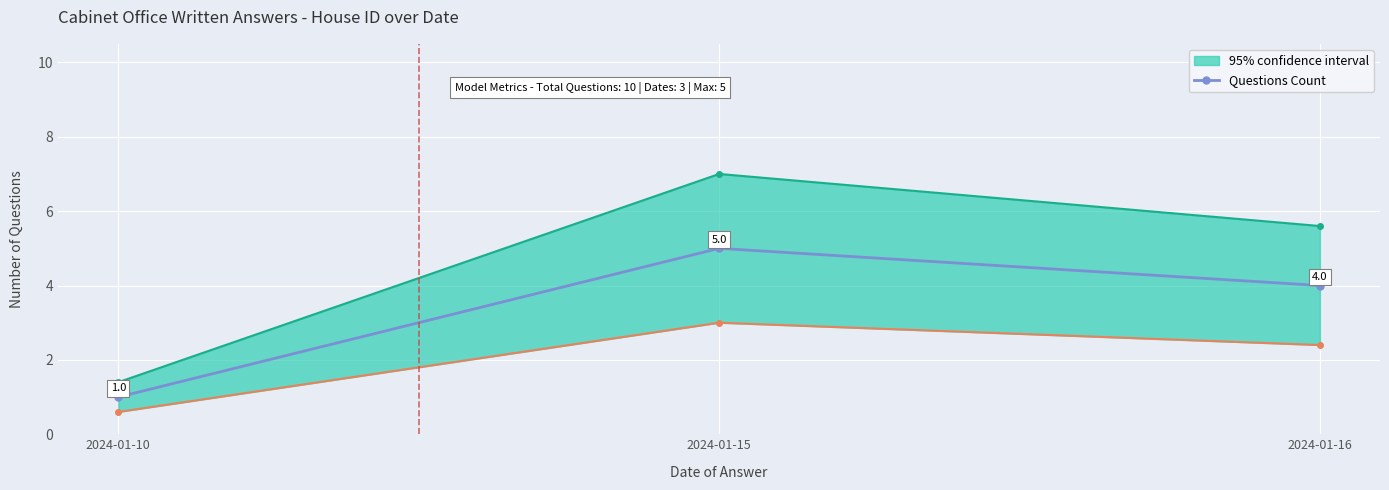

Does the chart display data point markers on the line(s)?

Yes